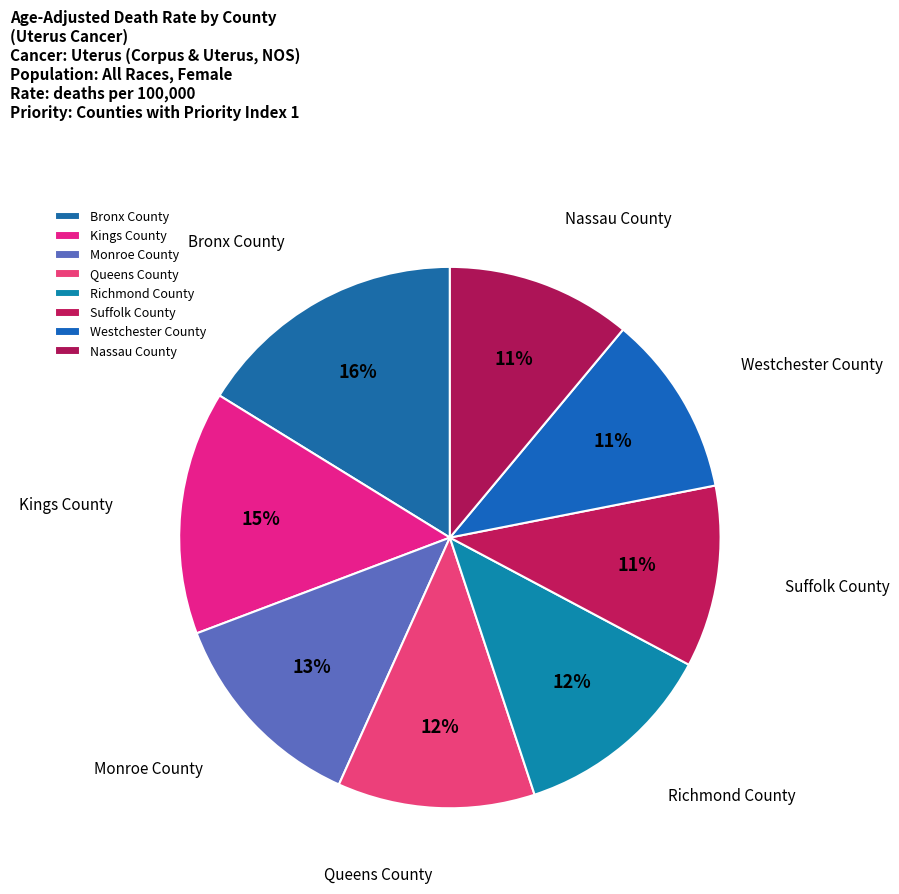

To the nearest percent, what is the average slice percentage?

12%